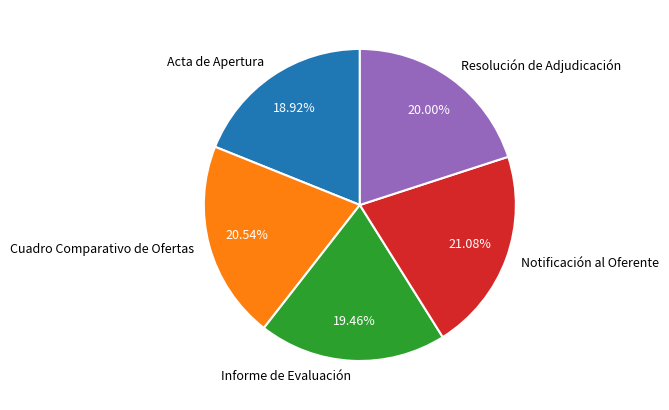

Rank the categories by value from highest to lowest.

Notificación al Oferente, Cuadro Comparativo de Ofertas, Resolución de Adjudicación, Informe de Evaluación, Acta de Apertura